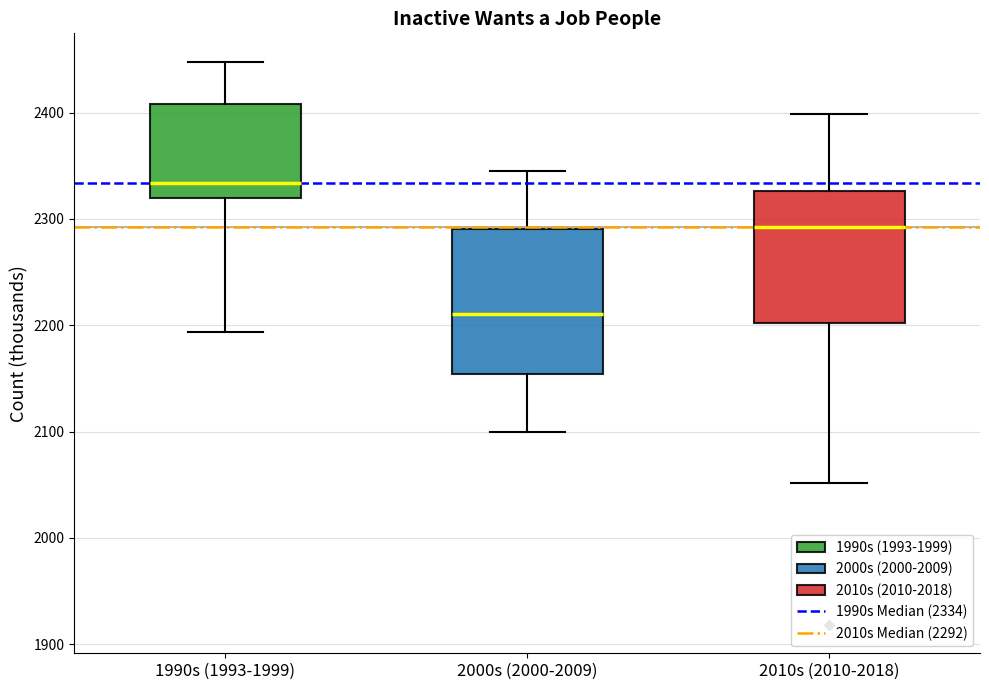

Where does the upper whisker of the box for 2010s (2010-2018) end on the y-axis? The values are not printed on the chart, so give them approximately, as read against the axis.

2400